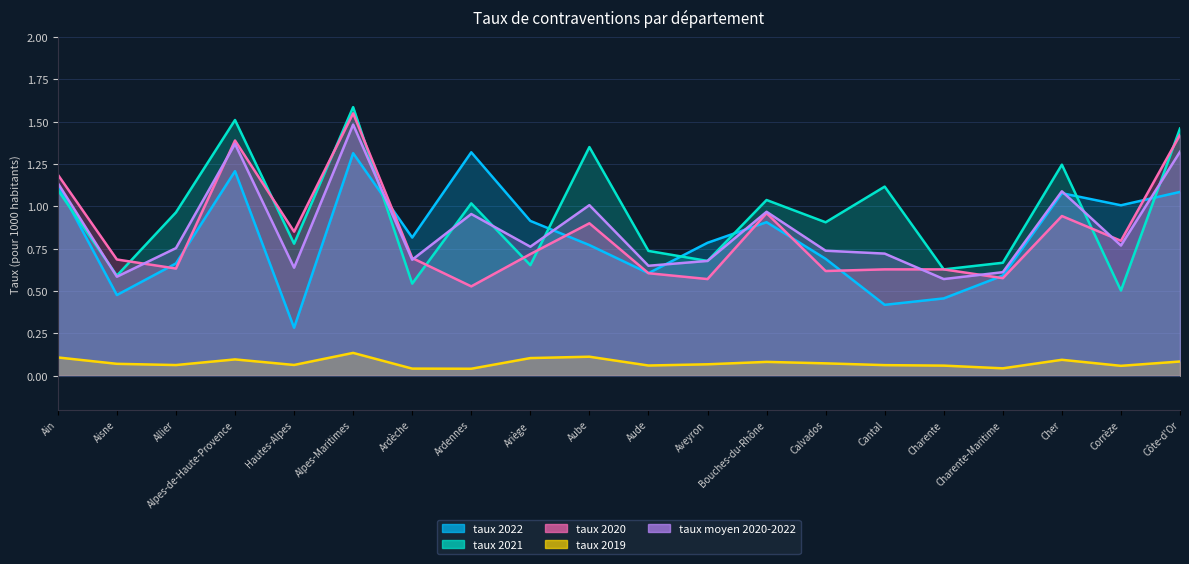

Rank the series by their maximum value, from lowest to highest.

taux 2019, taux 2022, taux moyen 2020-2022, taux 2020, taux 2021